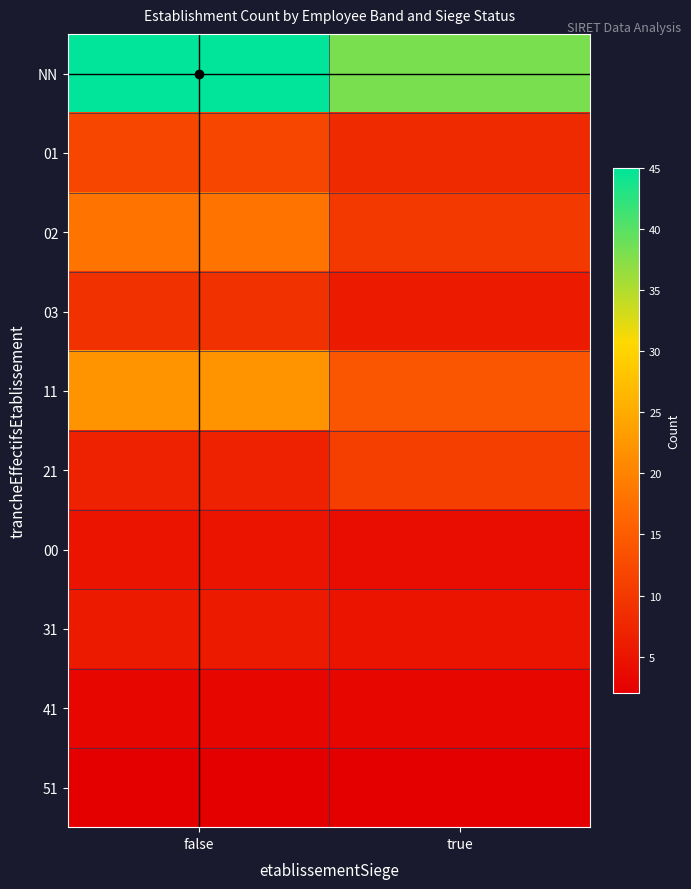

At how many categories does at least one series exceed 21?

2